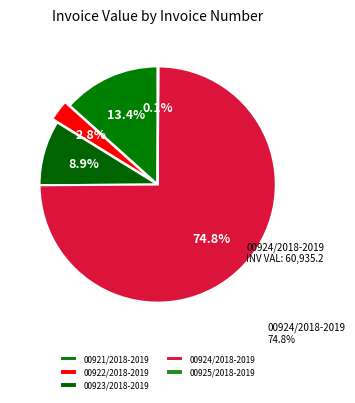

To the nearest percent, what is the average slice percentage?

20%